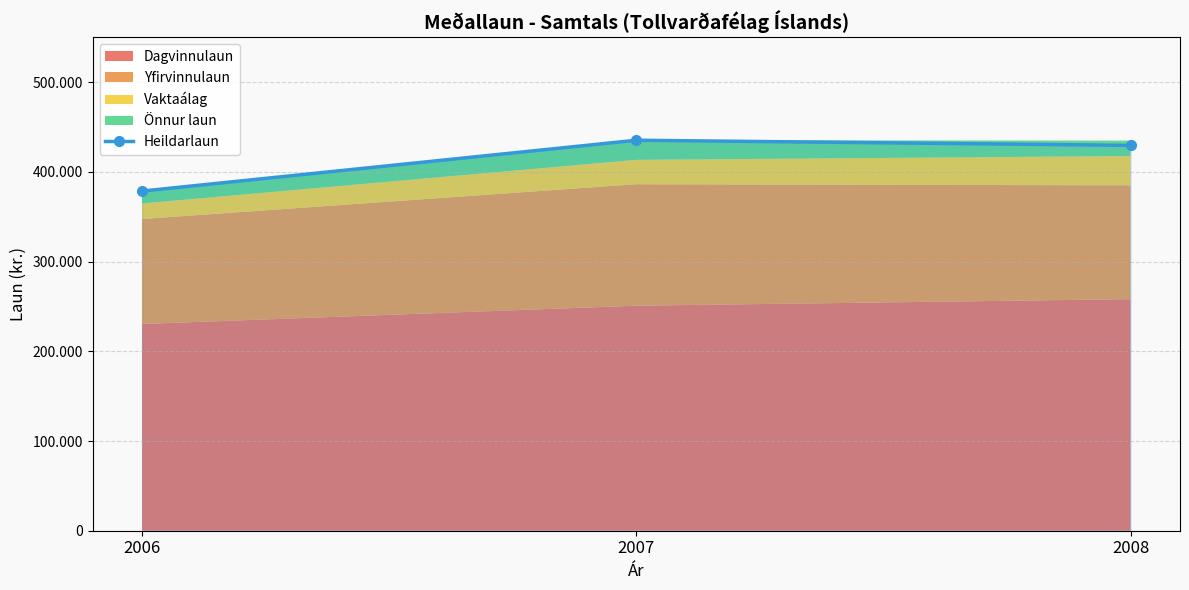

How many data points are above 429629?

1